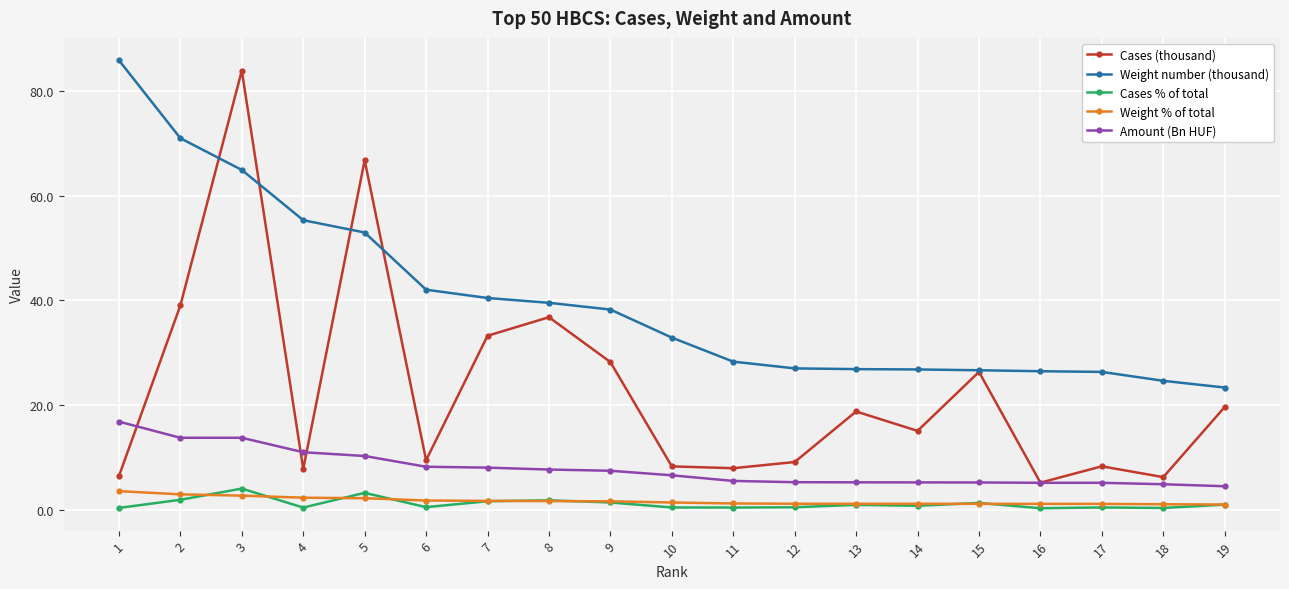

True or false: Amount (Bn HUF) and Cases (thousand) cross at least once.

True